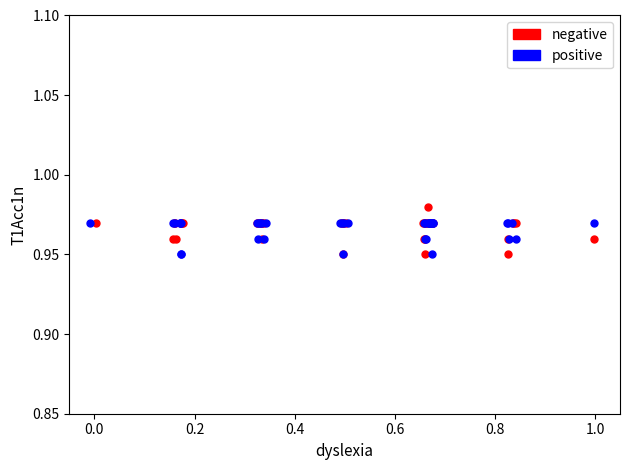

Which series contains the highest Y value?

negative